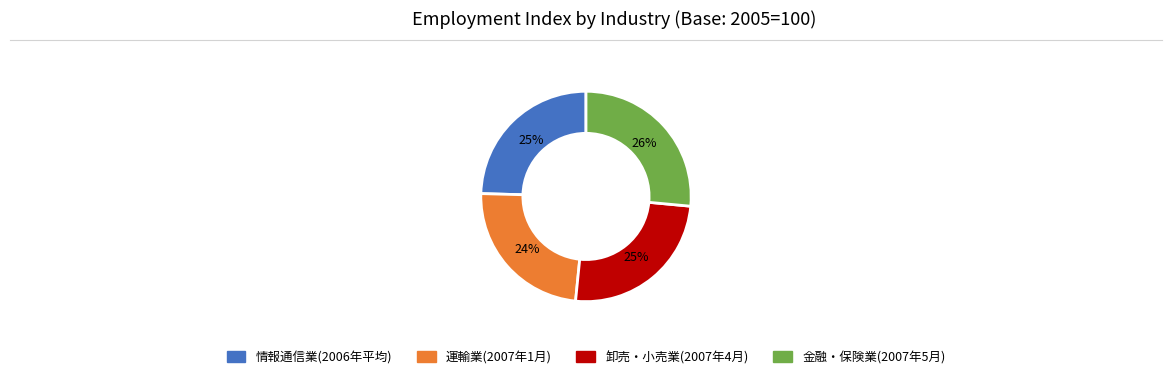

To the nearest percent, what is the average slice percentage?

25%